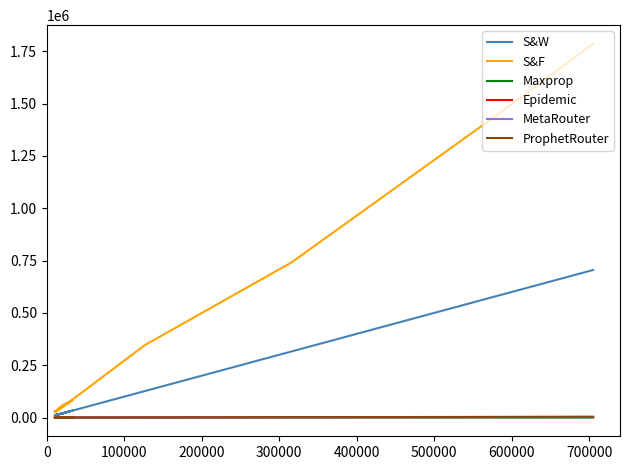

What is the average value of the ProphetRouter series?

562